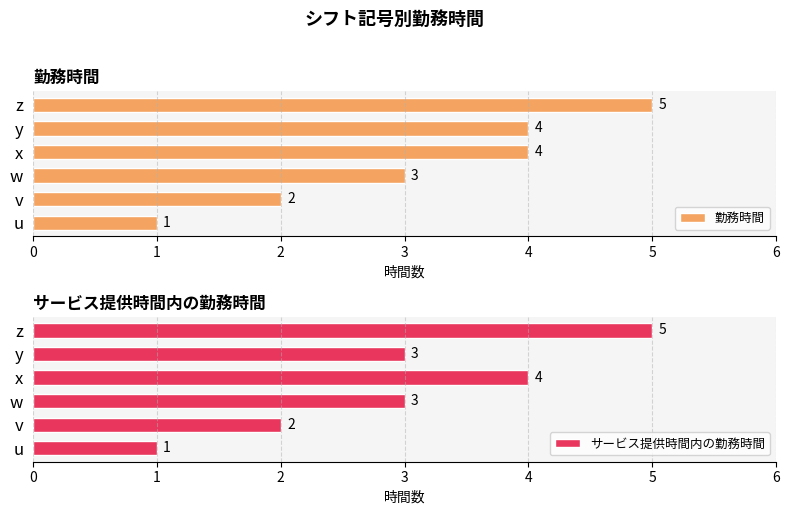

What is the average value of the 勤務時間 series?

3